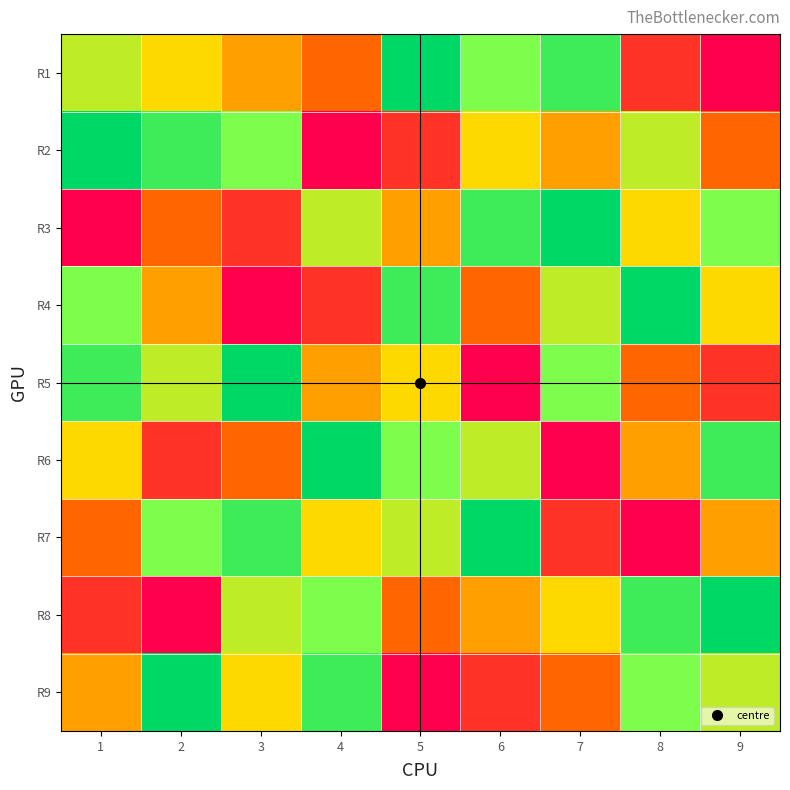

Rank the series by their maximum value, from highest to lowest.

R1, R2, R3, R4, R5, R6, R7, R8, R9